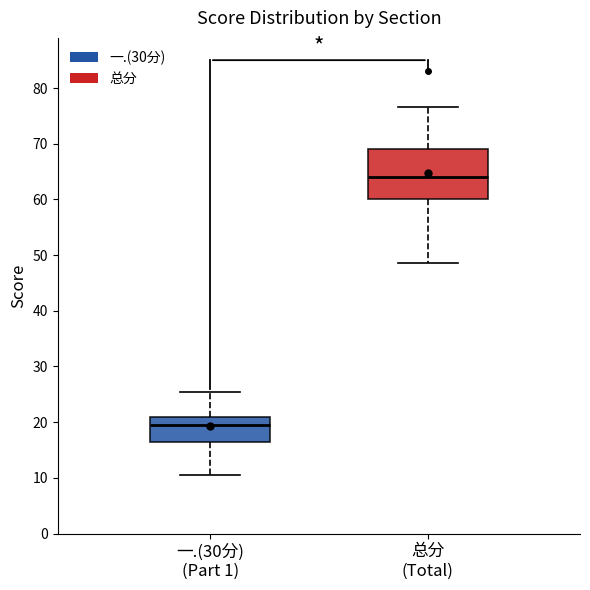

Where is the lower edge of the box for 一.(30分) (Part 1) on the y-axis? The values are not printed on the chart, so give them approximately, as read against the axis.

17